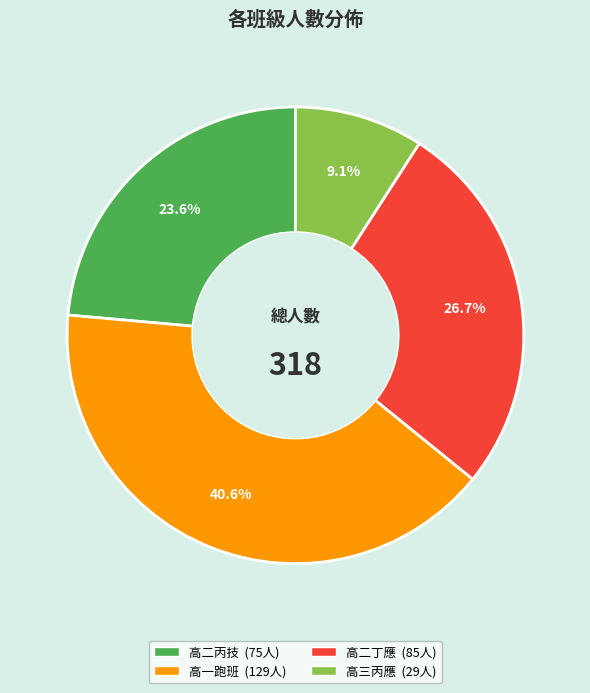

Does any single category account for the majority?

No